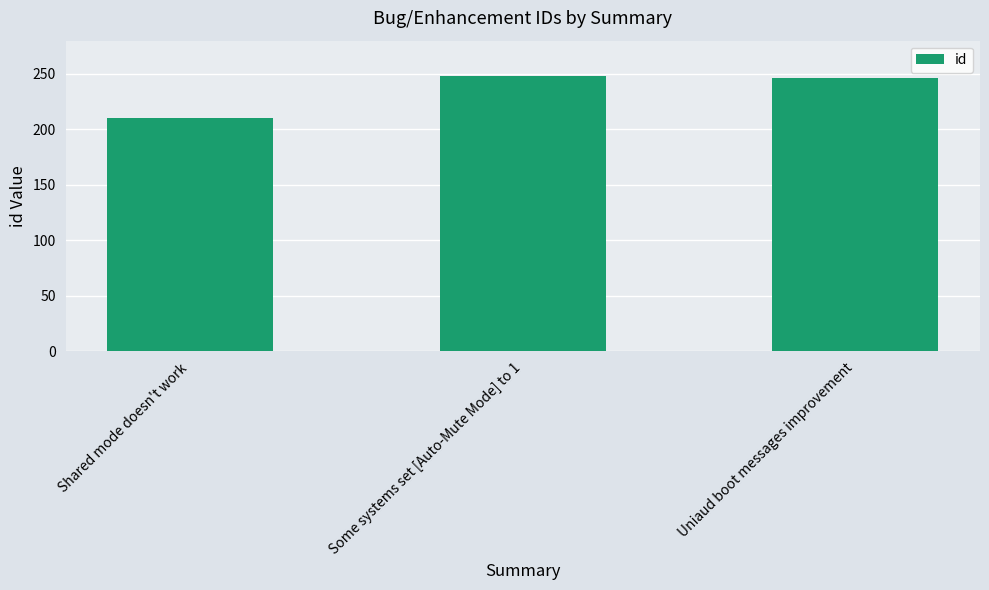

What is the sum of all values?

704